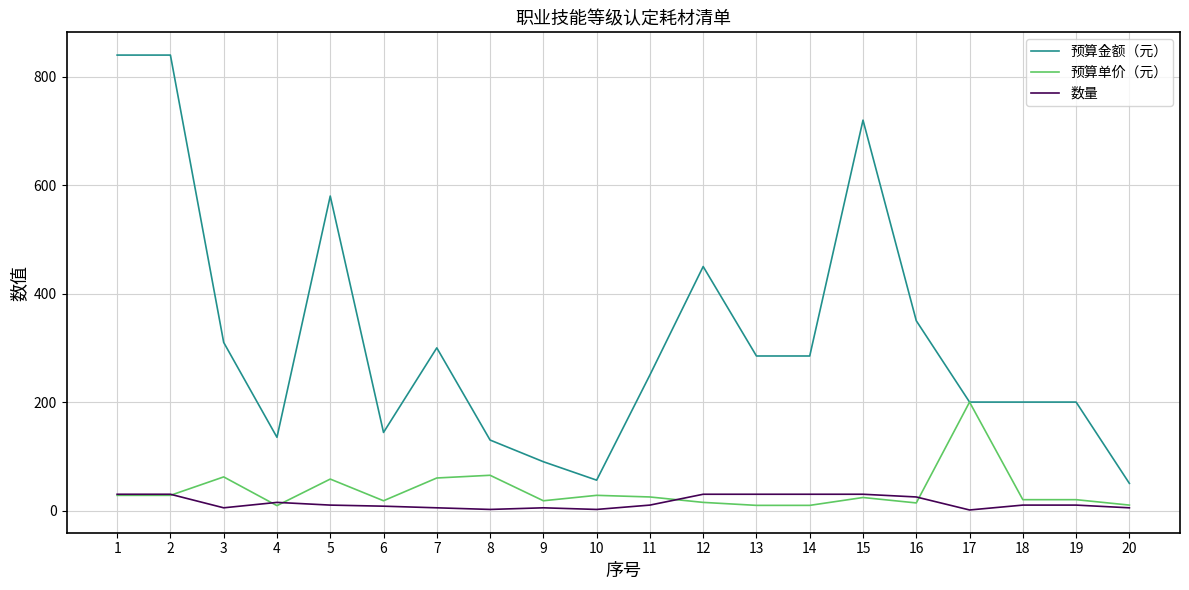

True or false: 预算金额（元） and 数量 intersect in this chart.

False